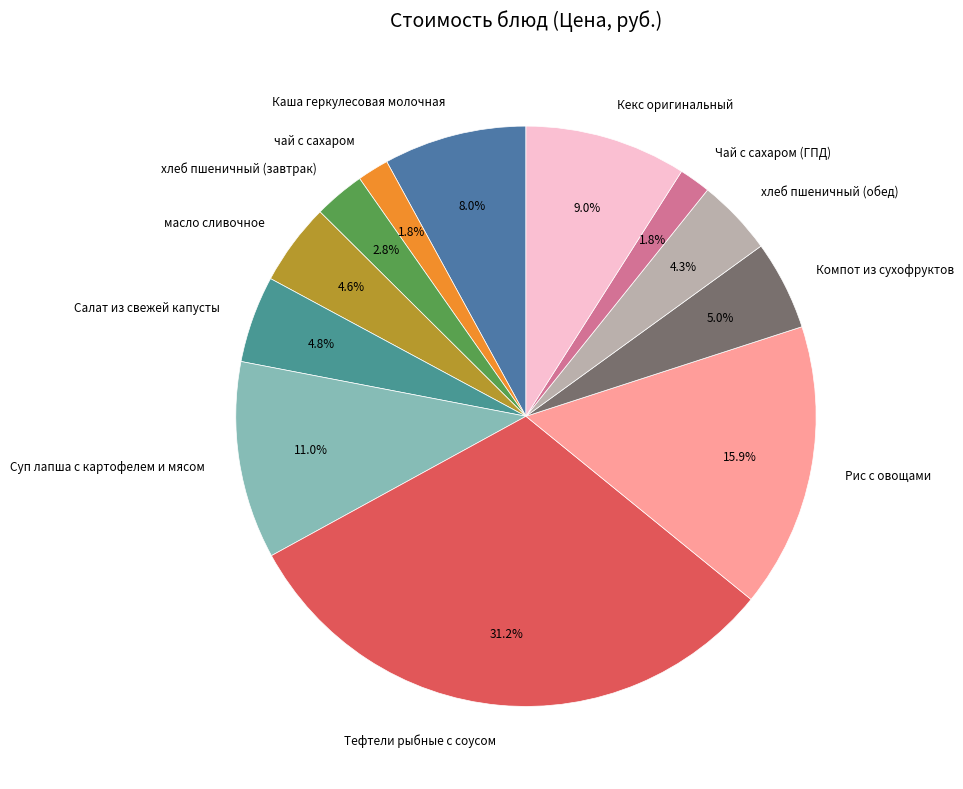

Does Тефтели рыбные с соусом represent more than half of the total?

No